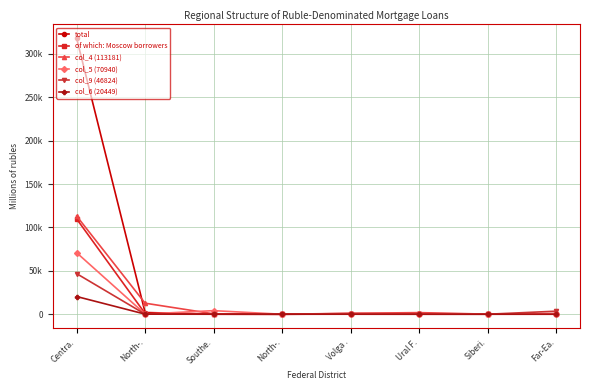

At how many categories does at least one series exceed 4732?

2